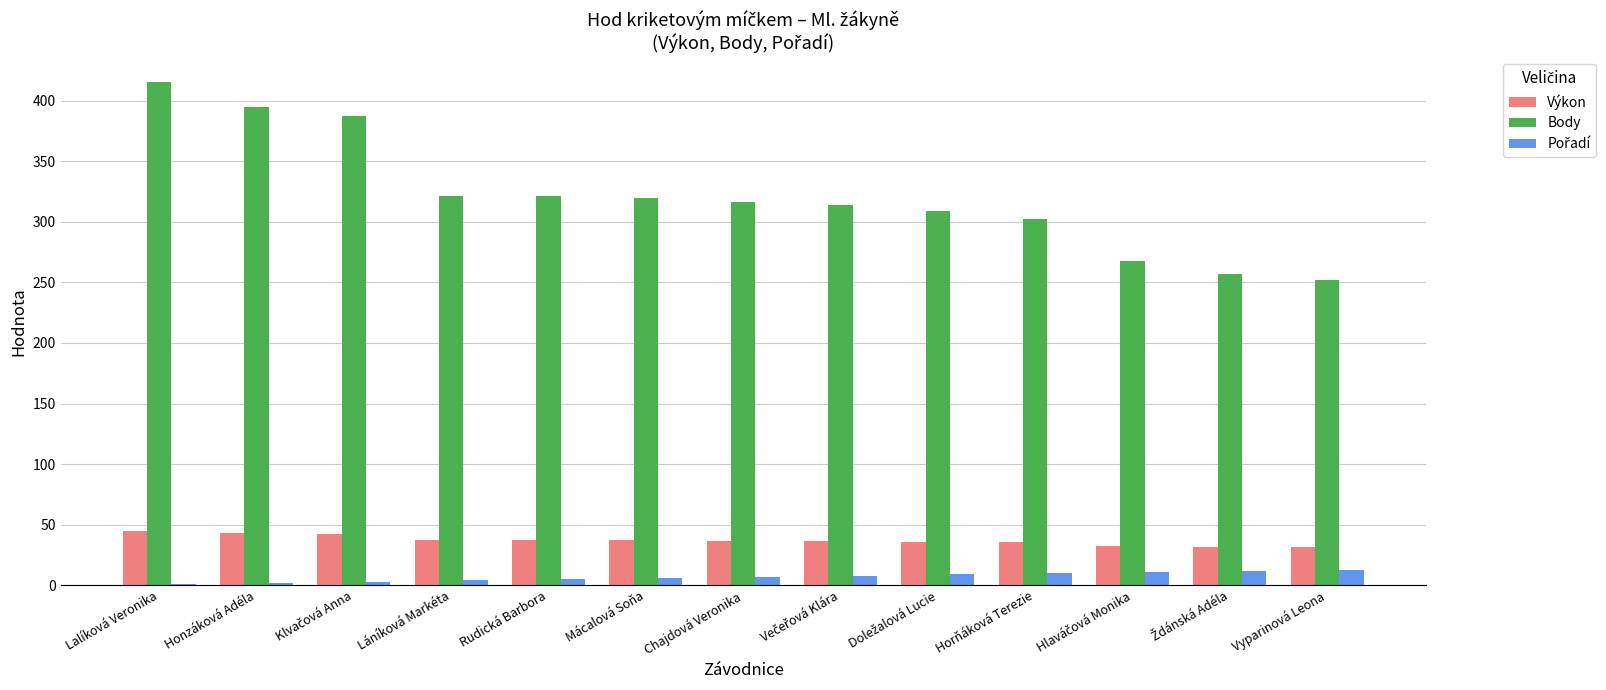

What is the sum of all Výkon values?

483.3